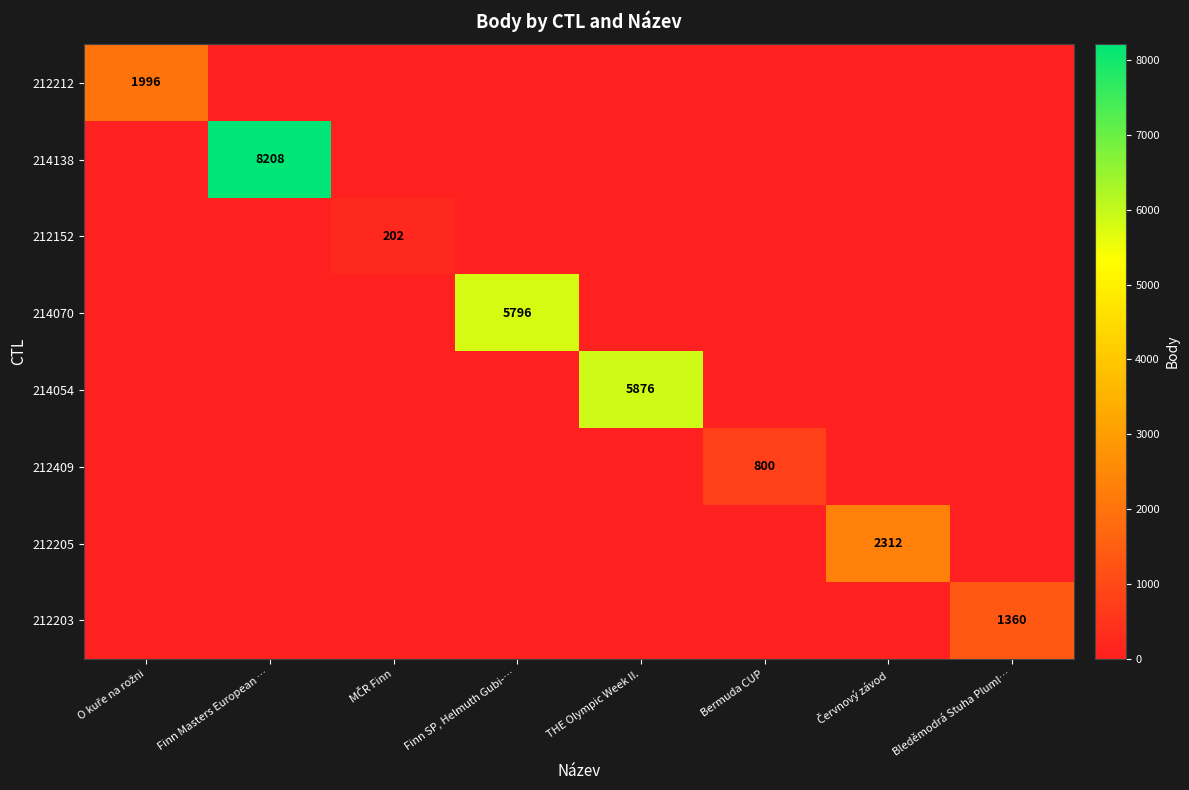

How many categories are shown in the chart?

8